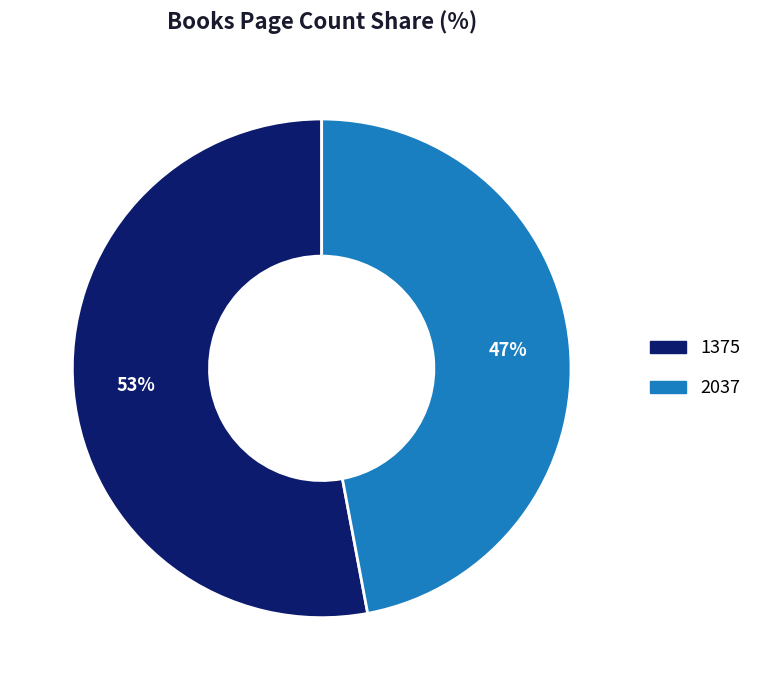

Is it true that 2037 is 47% of the pie?

True